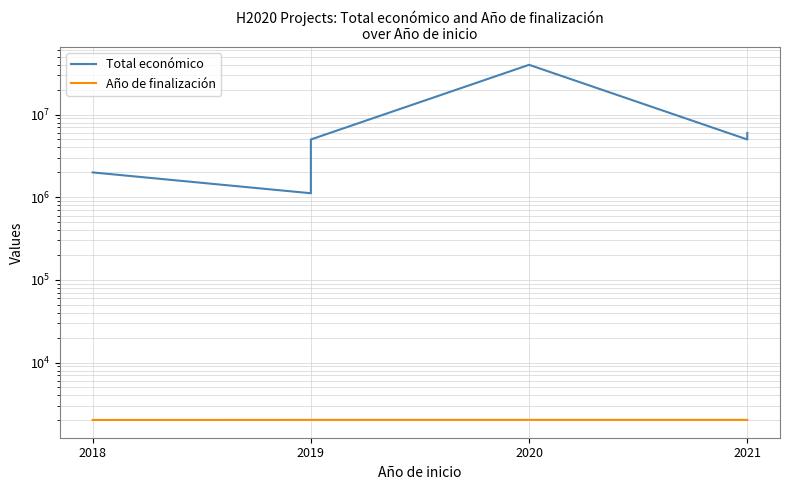

List the series in order of their overall mean, highest first.

Total económico, Año de finalización